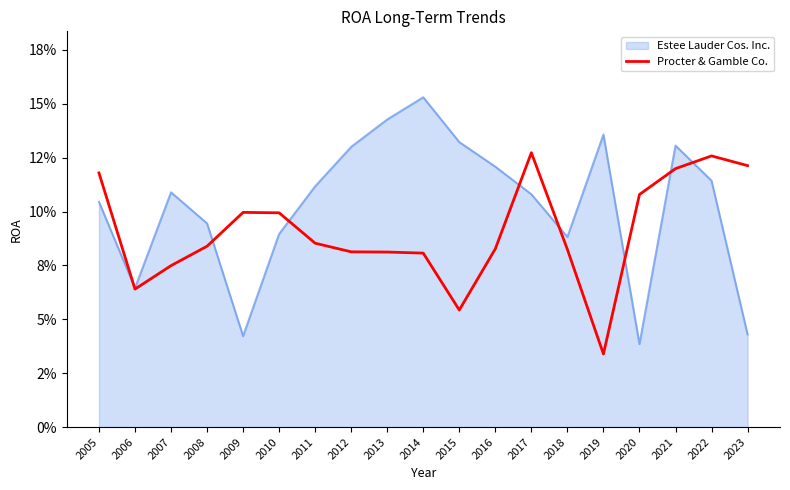

What are all the series names shown in the legend?

Estee Lauder Cos. Inc., Procter & Gamble Co.